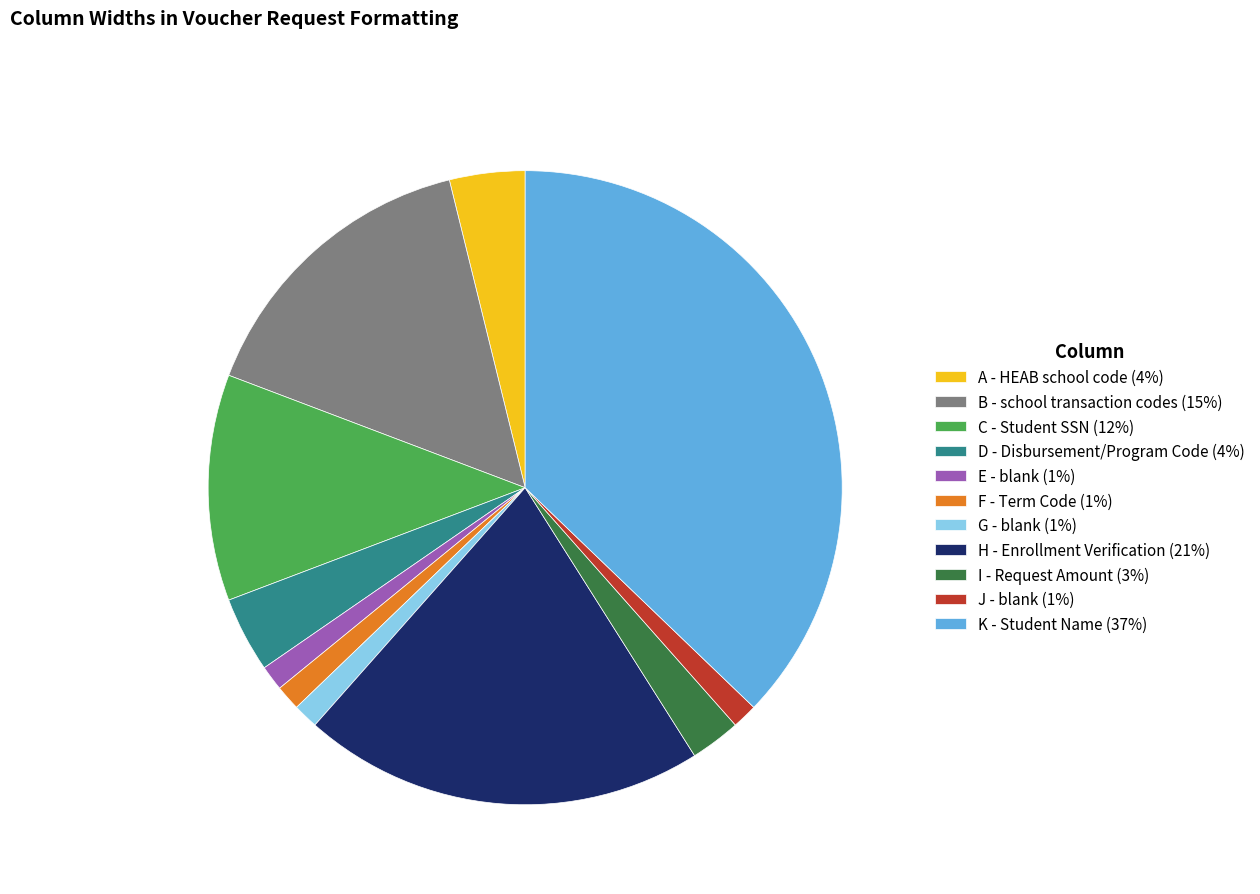

Which category has the biggest portion of the pie?

K - Student Name